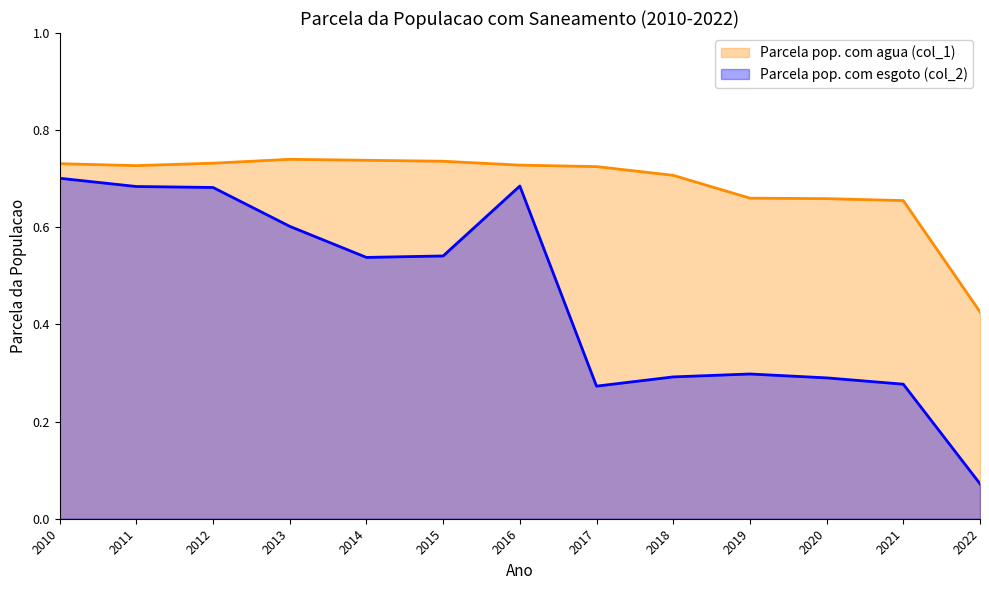

Rank the series by their average value, from highest to lowest.

Parcela pop. com agua (col_1), Parcela pop. com esgoto (col_2)